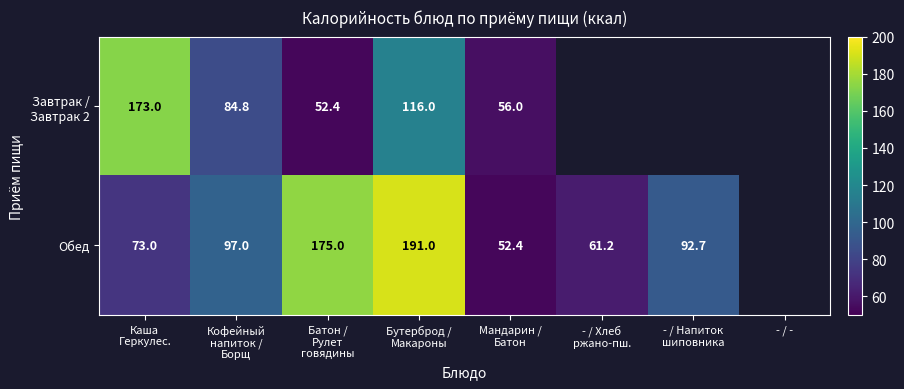

Rank the series at Кофейный напиток / Борщ from lowest to highest value.

Завтрак / Завтрак 2, Обед